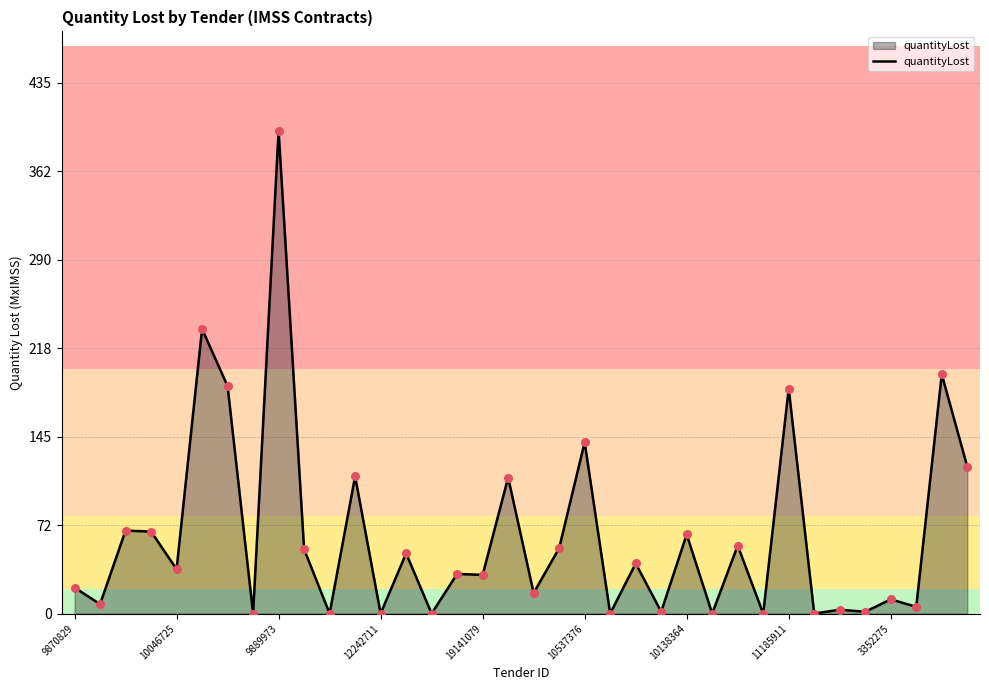

What is the maximum value shown in the chart?

395.8